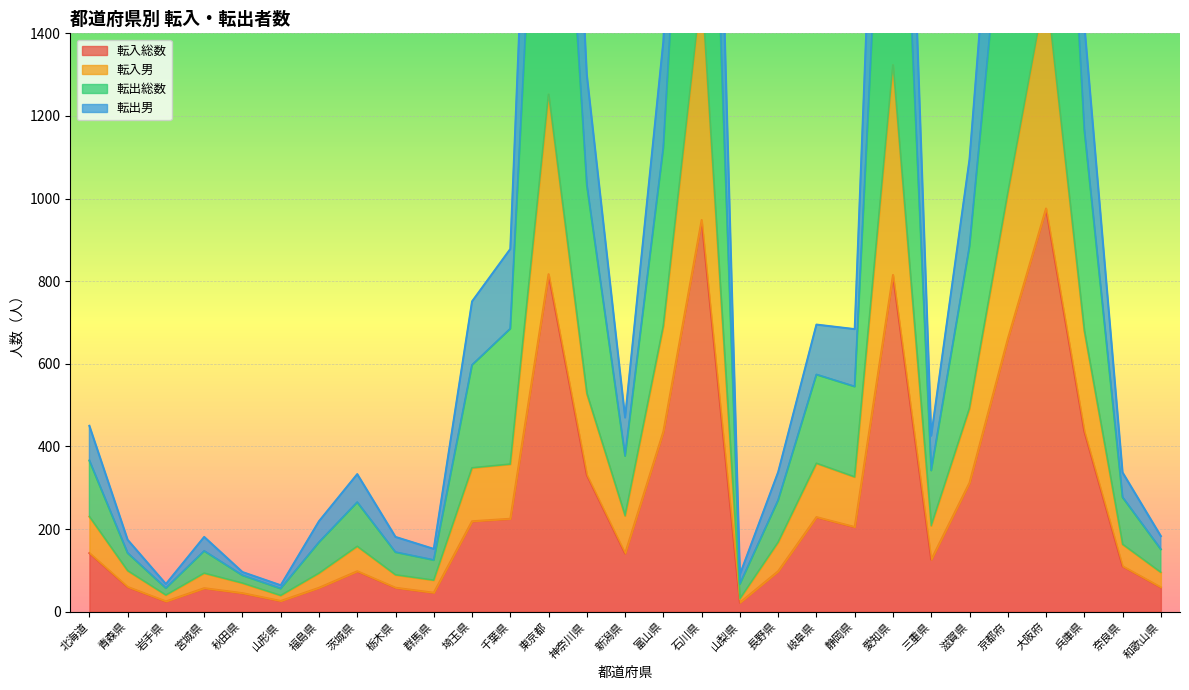

How many lines are shown in the chart?

4